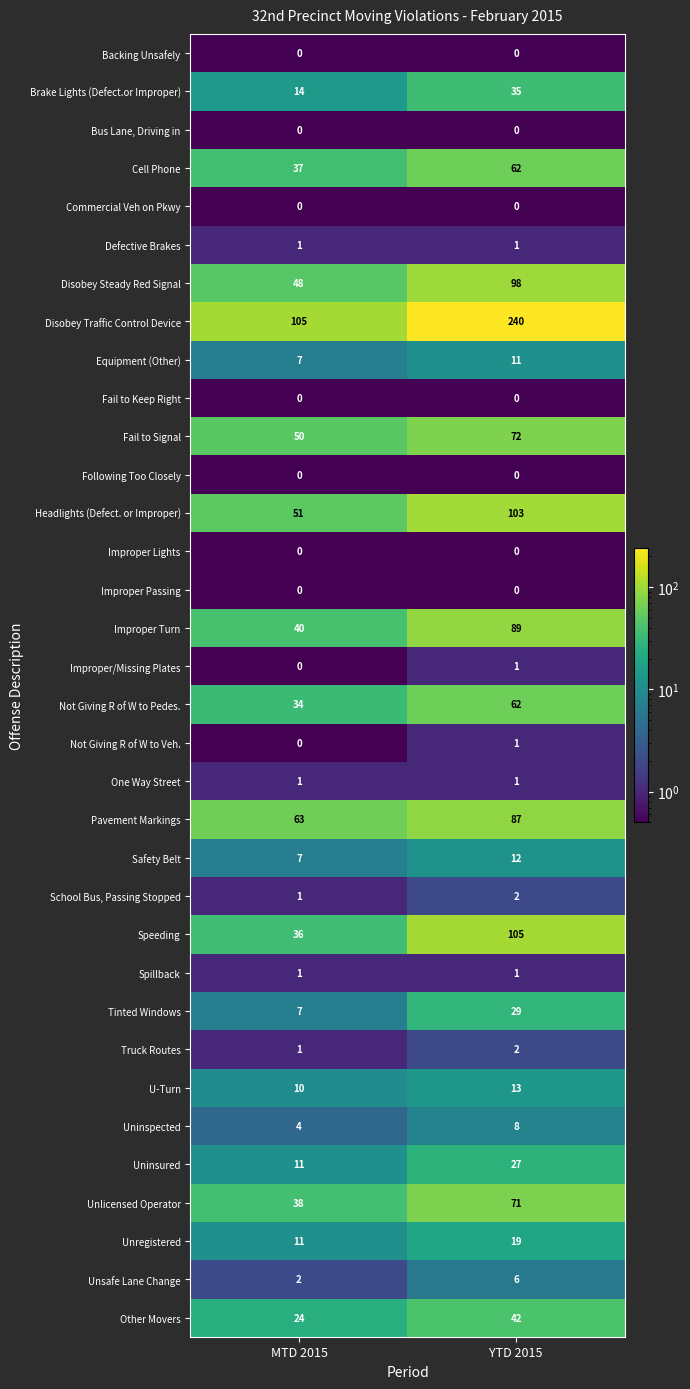

What is the smallest value displayed?

0